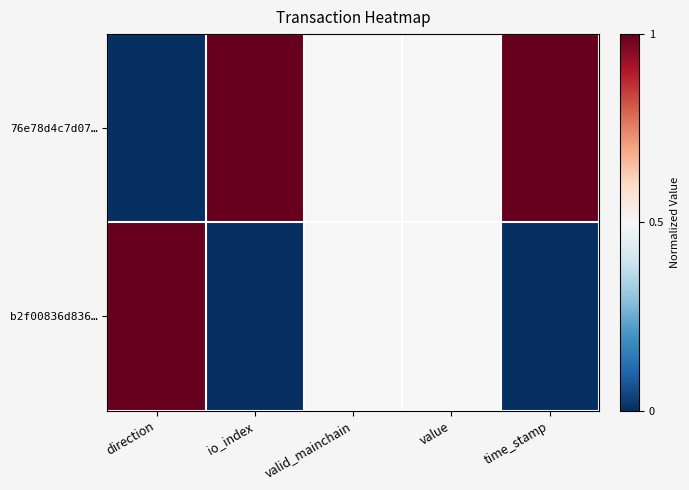

Rank the series by their maximum value, from lowest to highest.

76e78d4c7d07…, b2f00836d836…